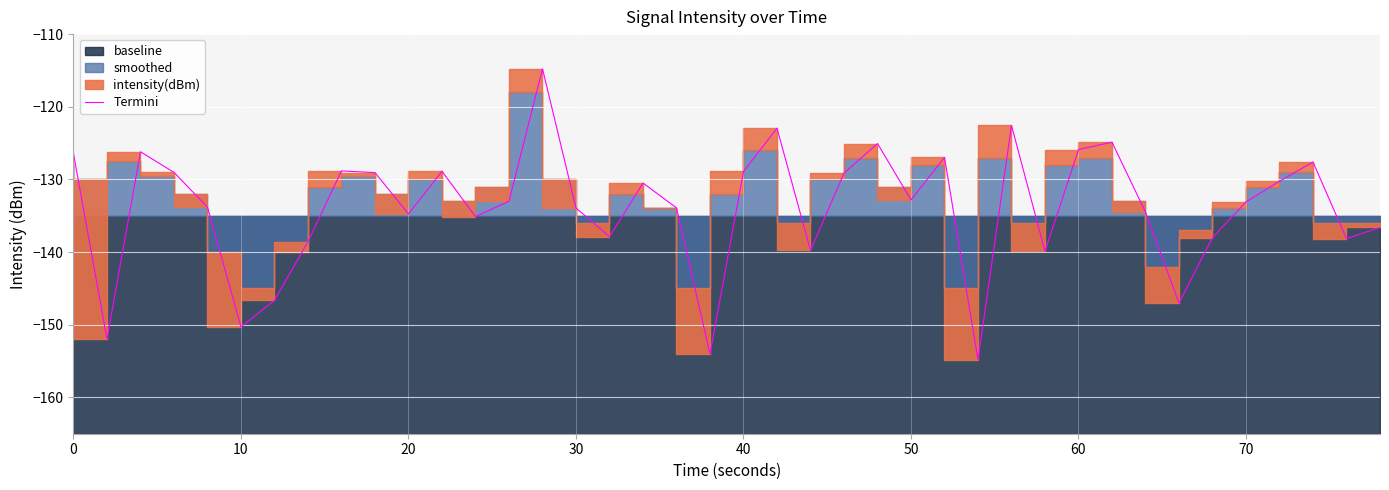

Reading right to left, what are all the values shown in this chart?

-136.6	-138.1	-127.6	-130.2	-133.1	-138.0	-147.0	-134.5	-124.9	-125.9	-139.9	-122.6	-154.8	-127.0	-132.8	-125.1	-129.1	-139.8	-123.0	-128.9	-154.0	-133.9	-130.5	-137.9	-133.9	-114.8	-133.0	-135.1	-128.9	-134.8	-129.1	-128.8	-138.6	-146.6	-150.3	-133.8	-129.0	-126.2	-152.0	-126.5